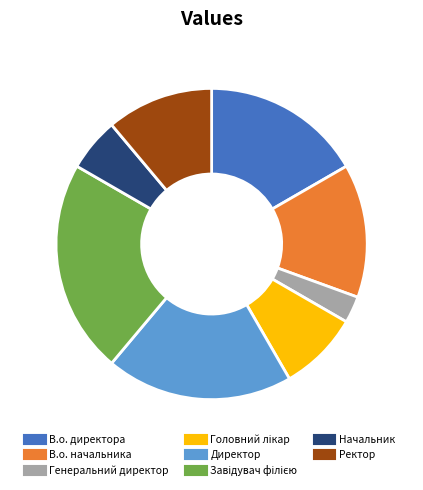

Count the number of slices in the pie.

8